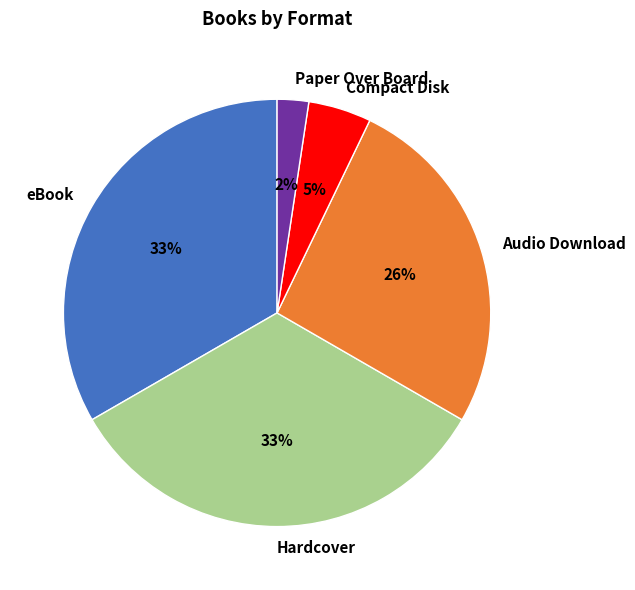

Between Compact Disk and eBook, which is larger?

eBook